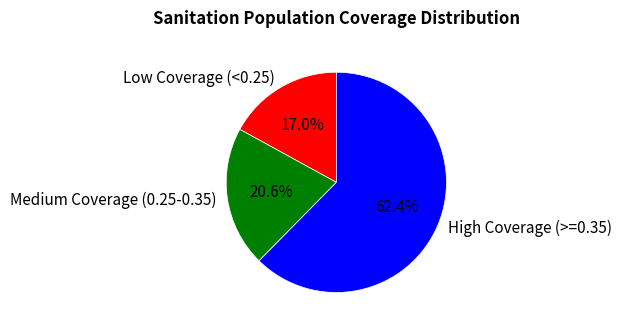

Between Low Coverage (<0.25) and Medium Coverage (0.25-0.35), which is larger?

Medium Coverage (0.25-0.35)